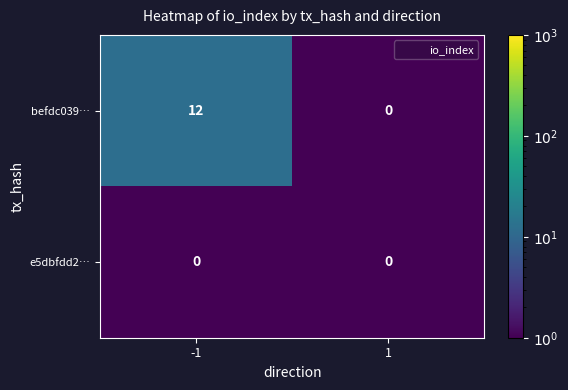

Is it true that befdc039… equals 7 at 1?

False